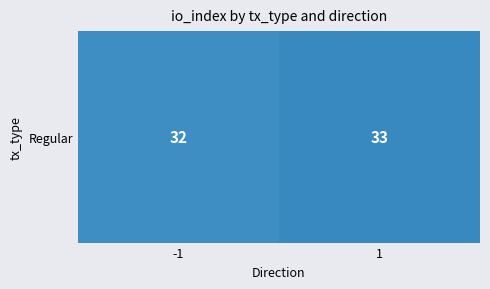

How many values are between 32 and 33?

2